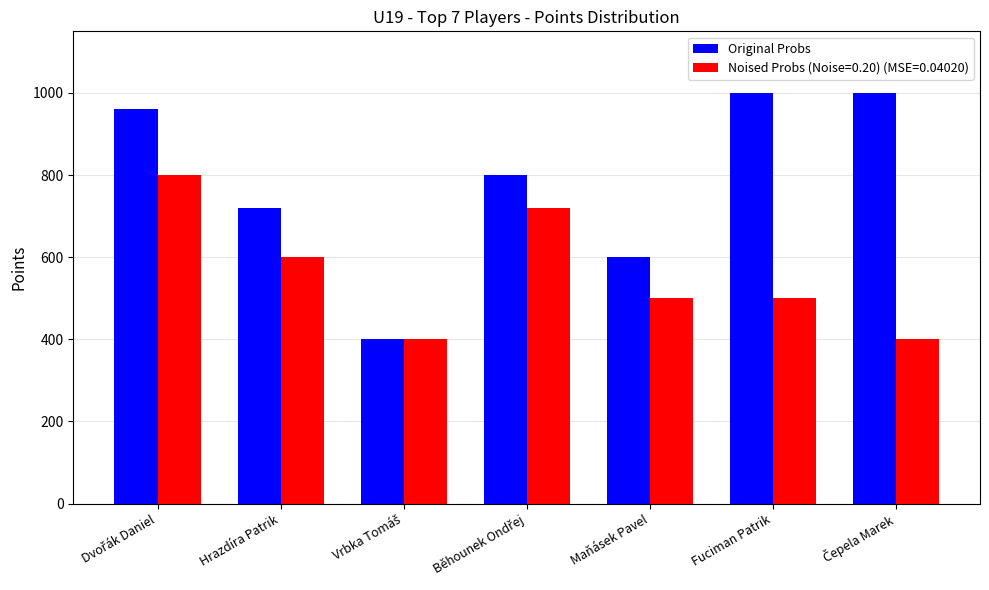

How many series are shown in this chart?

2